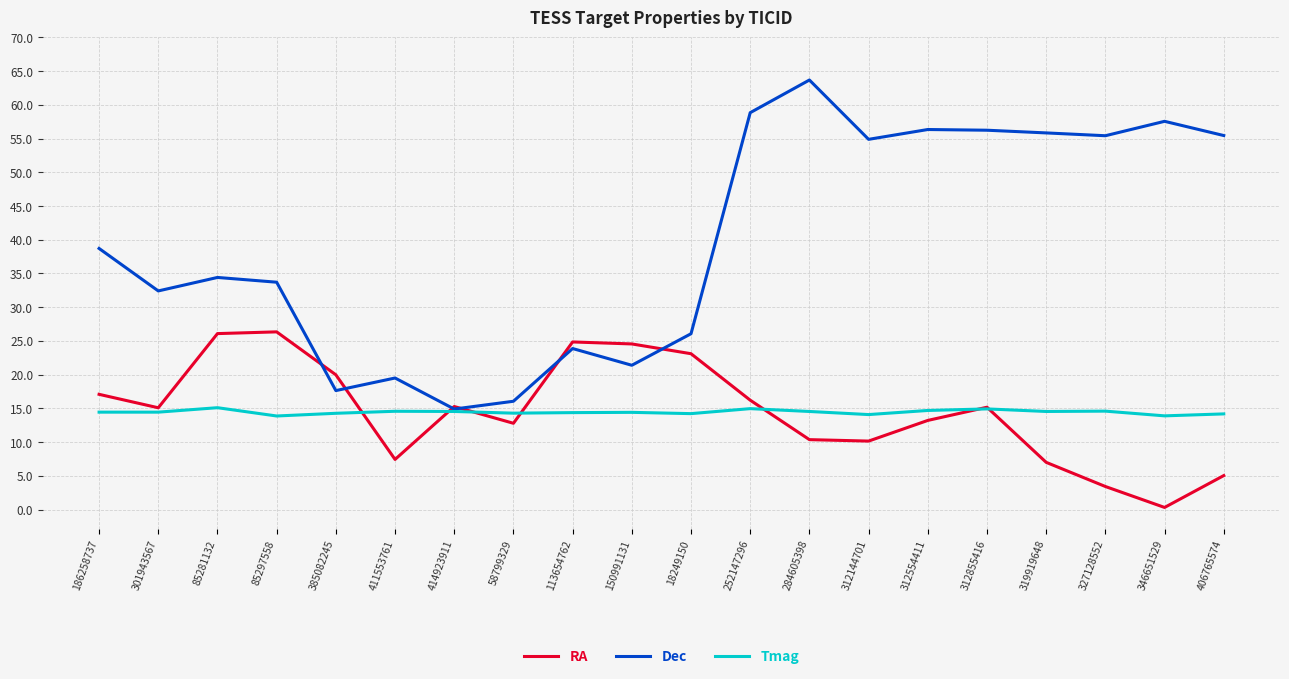

Where do Dec and RA first cross each other?

85297558 and 385082245